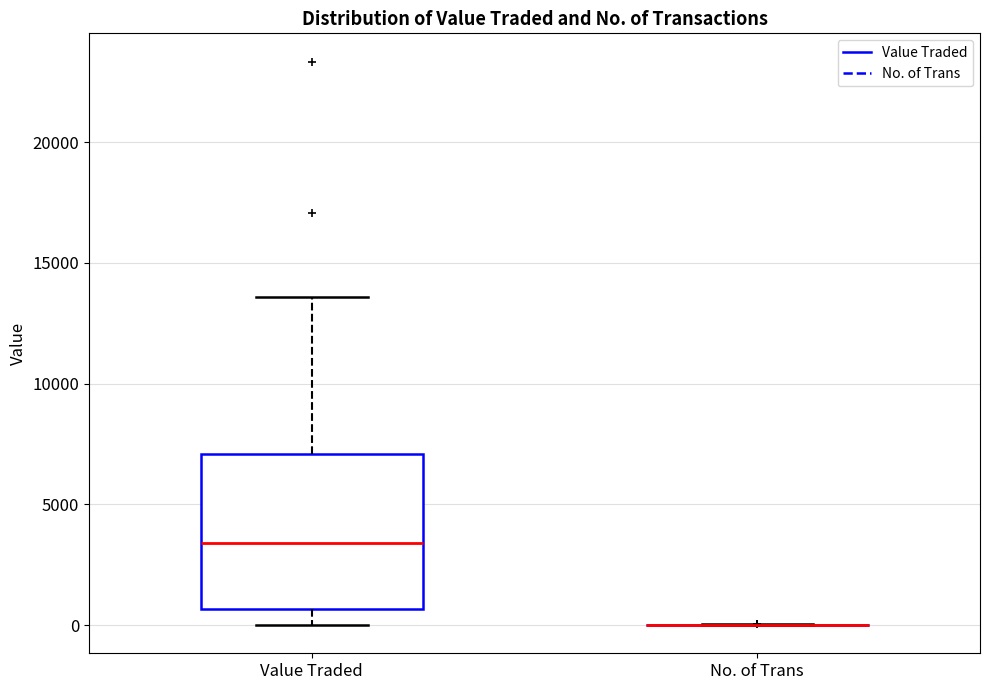

Reading left to right, transcribe this box plot: for each box, give where its median line is, the range the box spans, and where its two whiskers end, as read against the y-axis. The values are not printed on the chart, so give them approximately, as read against the axis.

Value Traded: median 3500, box 500 to 7000, whiskers 0 to 13500
No. of Trans: box collapsed to a line at 0, whiskers 0 to 0